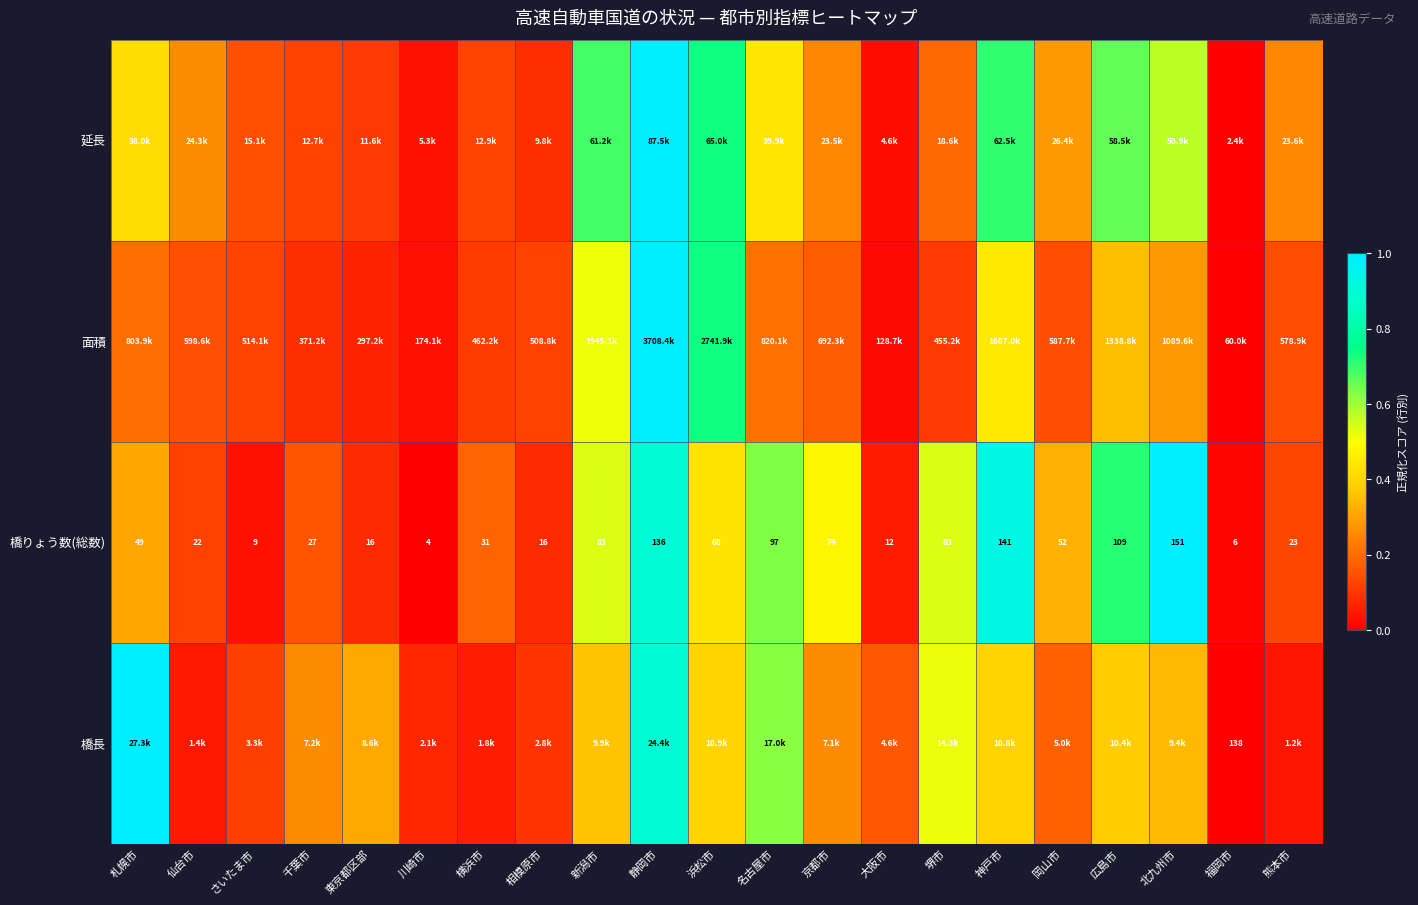

How many categories are shown in the chart?

21